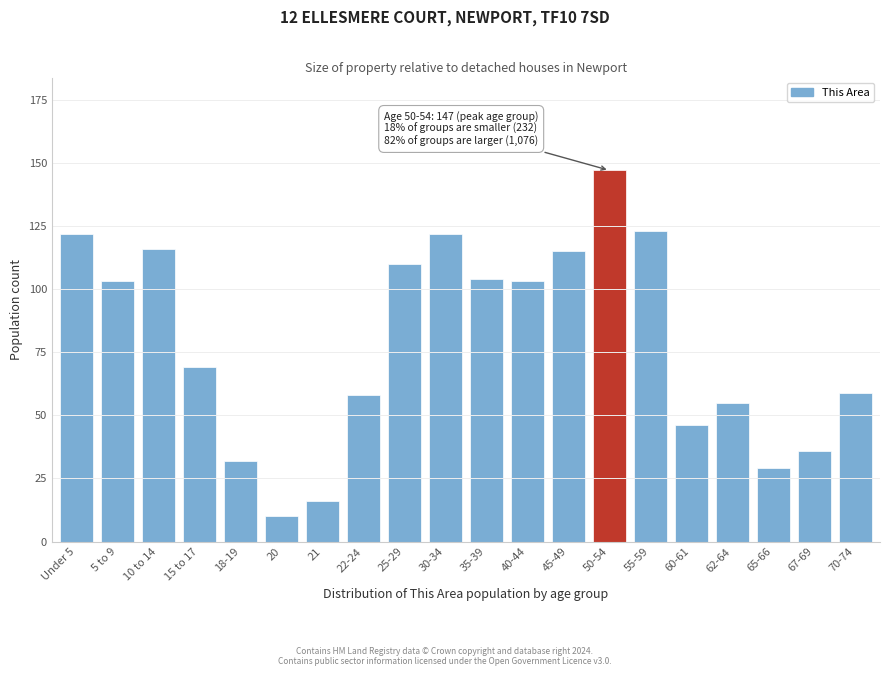

Reading left to right, list all the values displayed in this chart.

Under 5=122	5 to 9=103	10 to 14=116	15 to 17=69	18-19=32	20=10	21=16	22-24=58	25-29=110	30-34=122	35-39=104	40-44=103	45-49=115	50-54=147	55-59=123	60-61=46	62-64=55	65-66=29	67-69=36	70-74=59